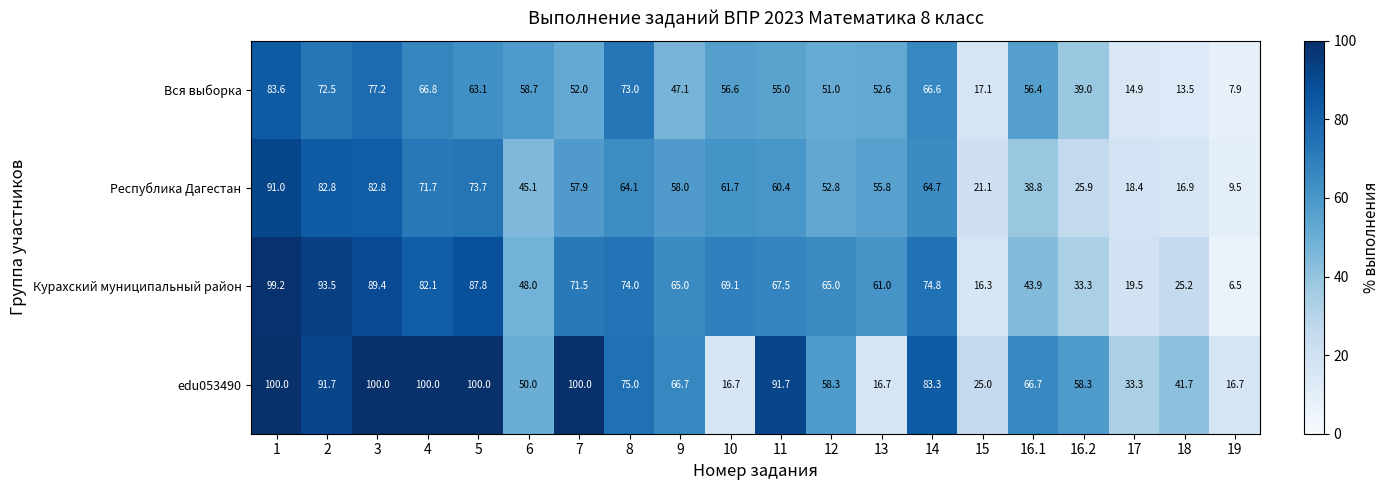

What is the sum of all edu053490 values?

1291.8